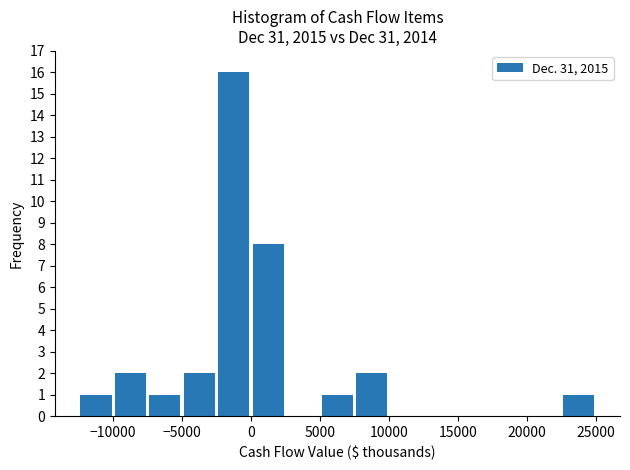

Over which range of the x-axis is the bar tallest?

-2500 to 0